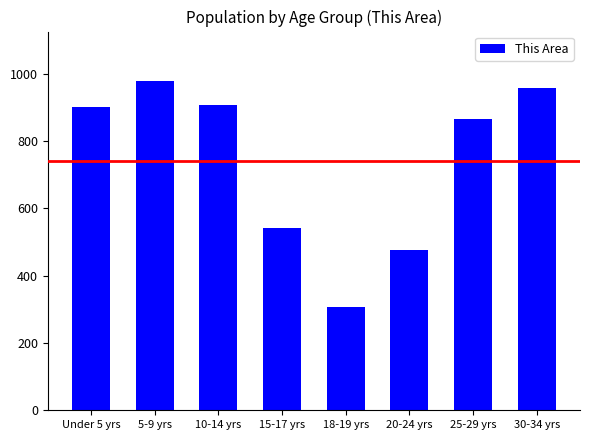

What is the approximate value at 10-14 yrs, to the nearest 10?

910